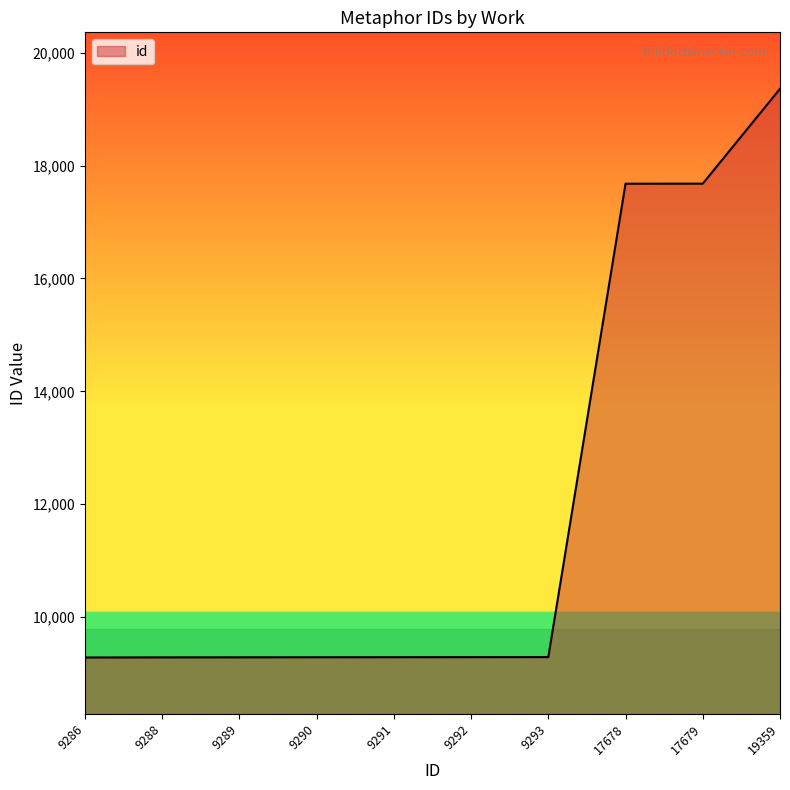

Count the number of data series in this chart.

1